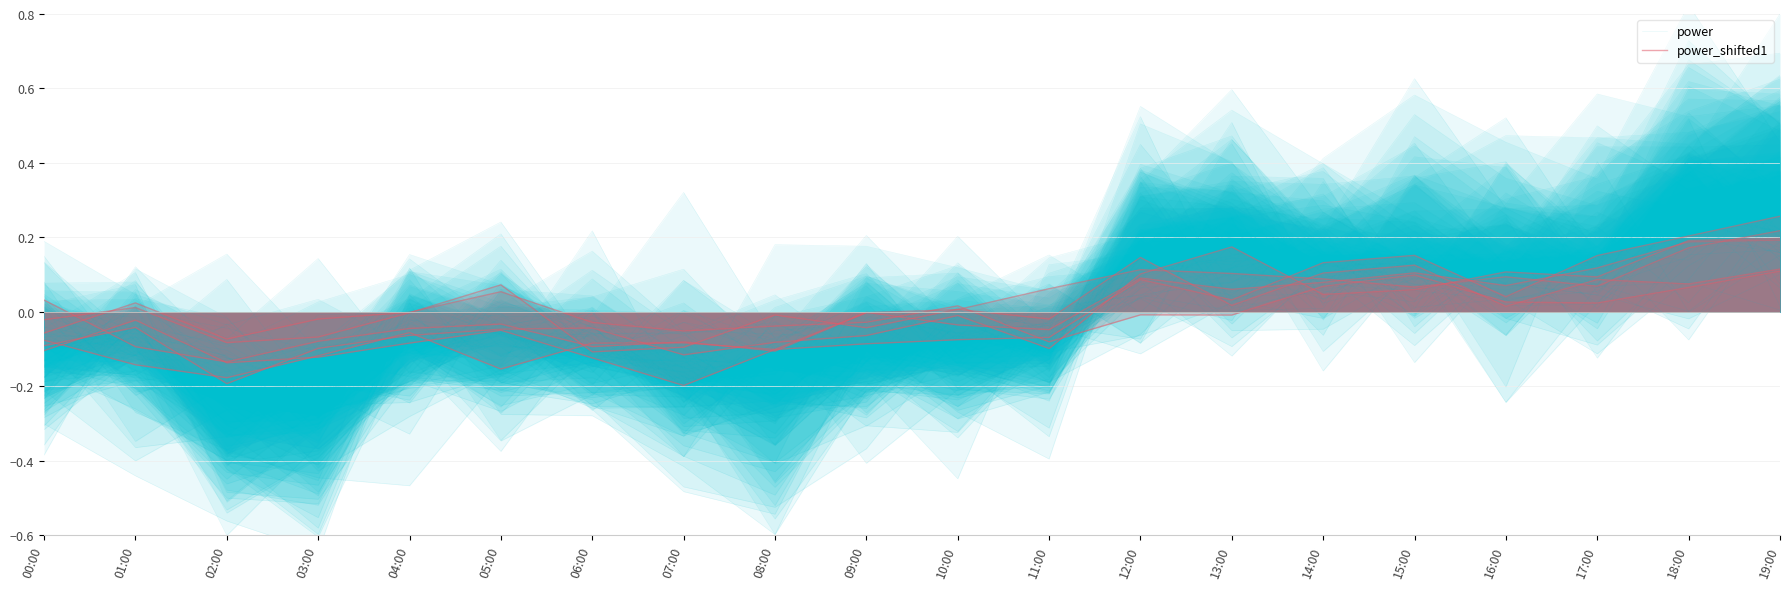

True or false: power_shifted1 has a value of -0.1 at 02:00.

False